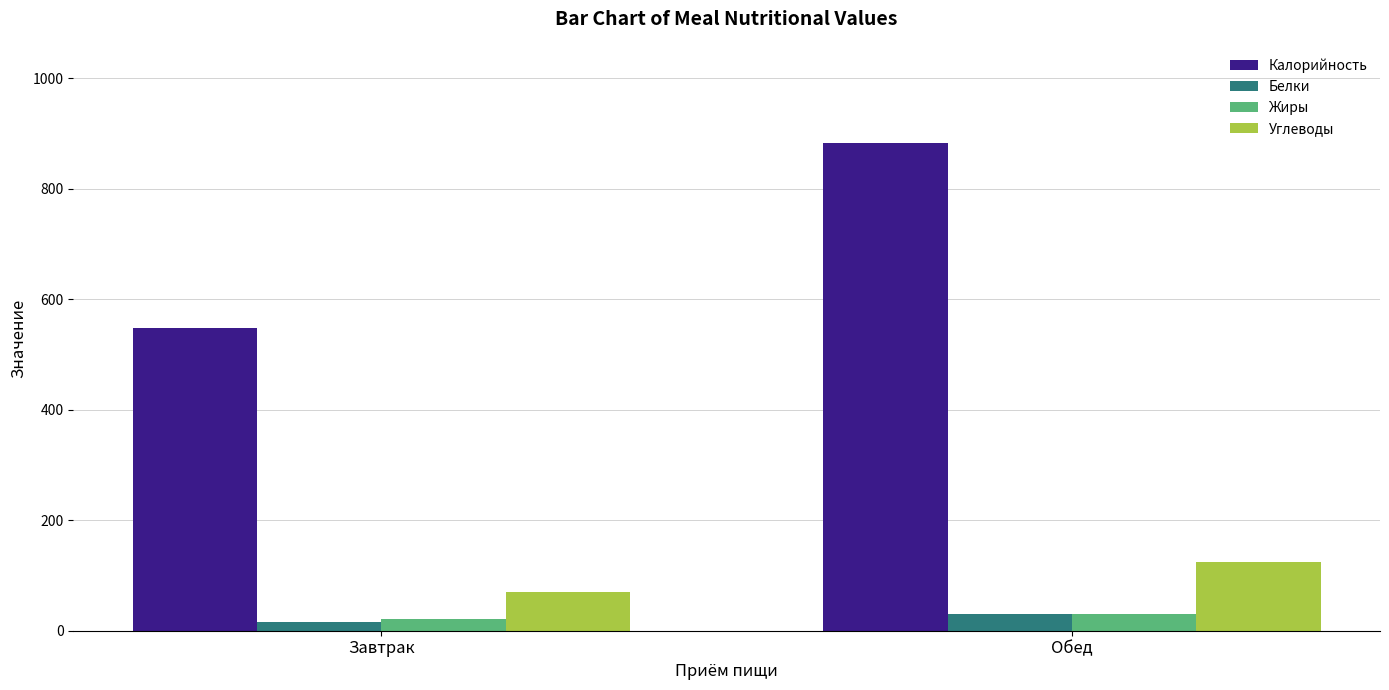

Which series changed the most between Завтрак and Обед?

Калорийность